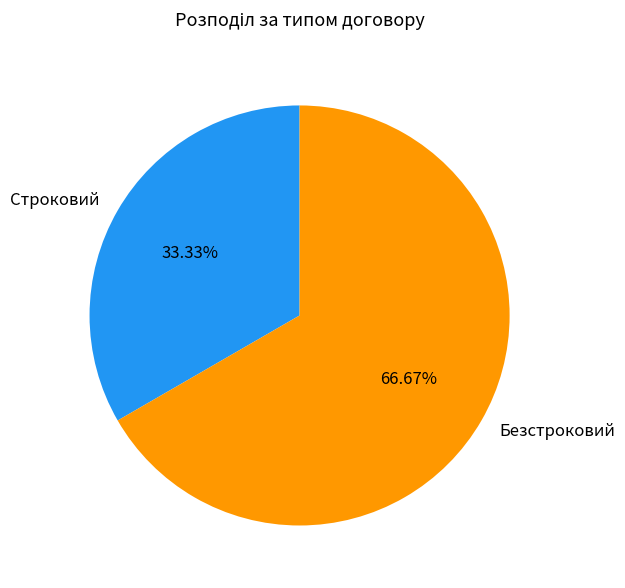

True or false: Строковий accounts for 41% of the total.

False